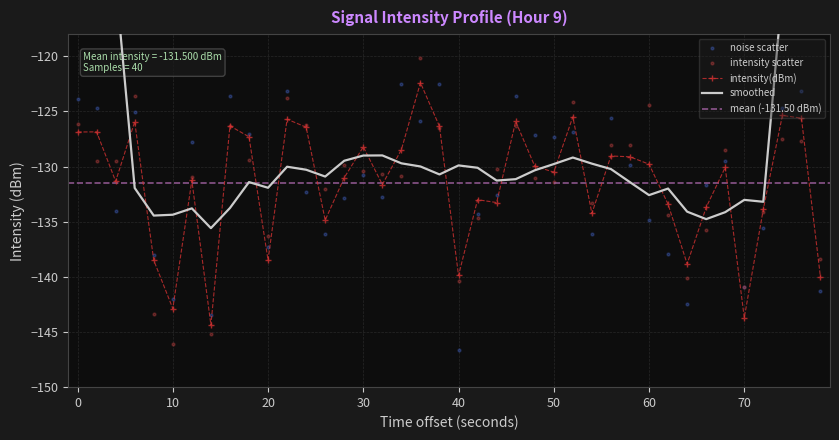

What is the lowest value of the intensity(dBm) series?

-144.4